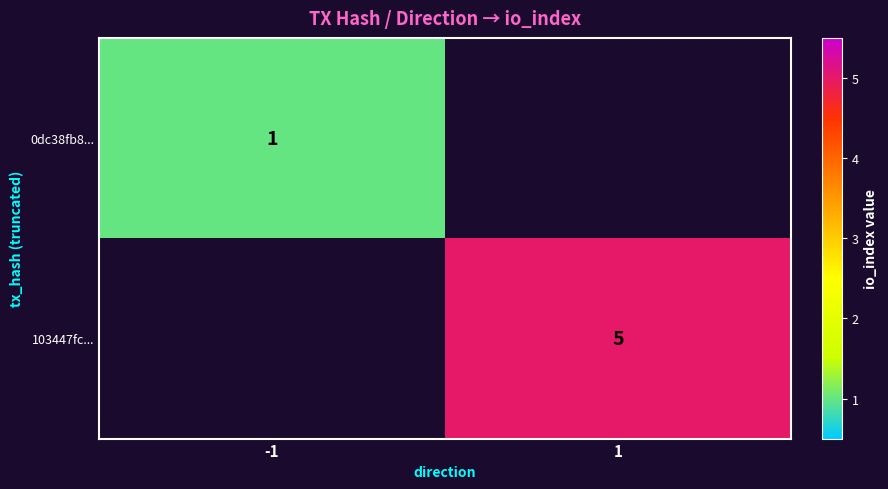

The value of 103447fc... at 1 is 8. True or false?

False